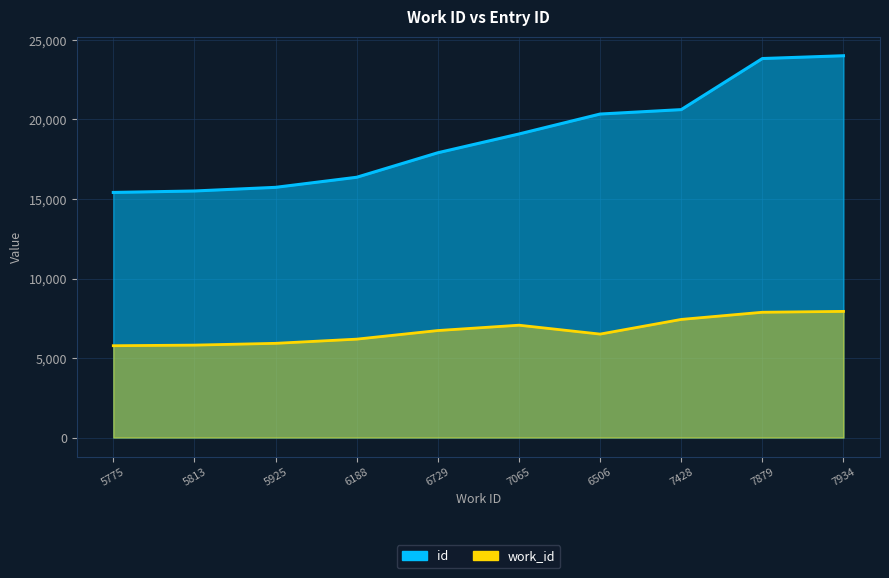

Which label corresponds to the largest value in the chart?

7934